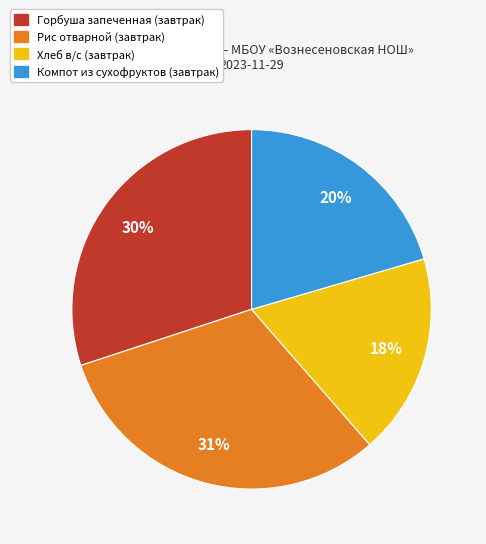

Is there any slice that represents more than half of the pie?

No